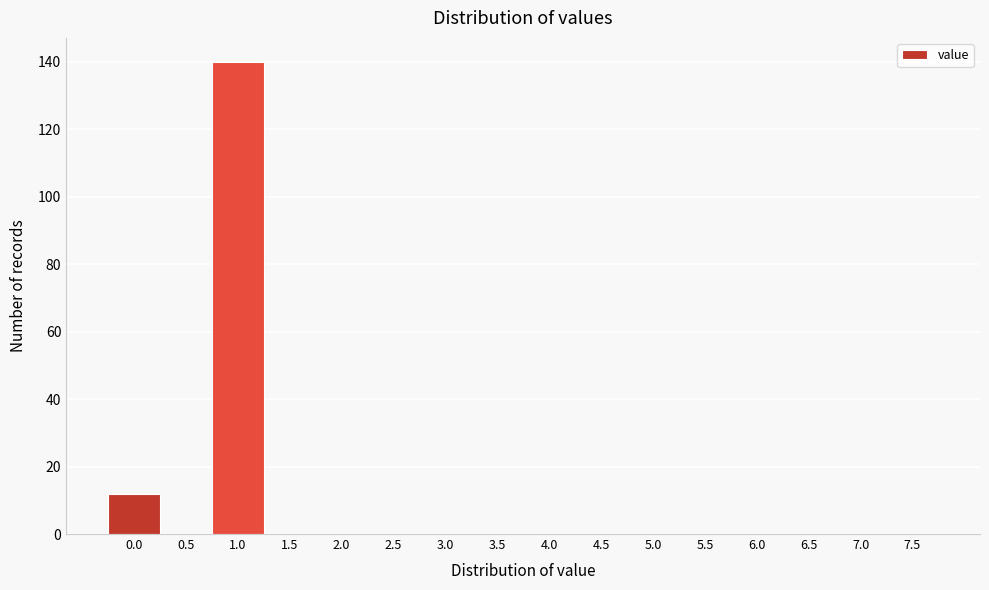

Reading right to left, what are all the values shown in this chart?

7.5=0	7.0=0	6.5=0	6.0=0	5.5=0	5.0=0	4.5=0	4.0=0	3.5=0	3.0=0	2.5=0	2.0=0	1.5=0	1.0=140	0.5=0	0.0=12